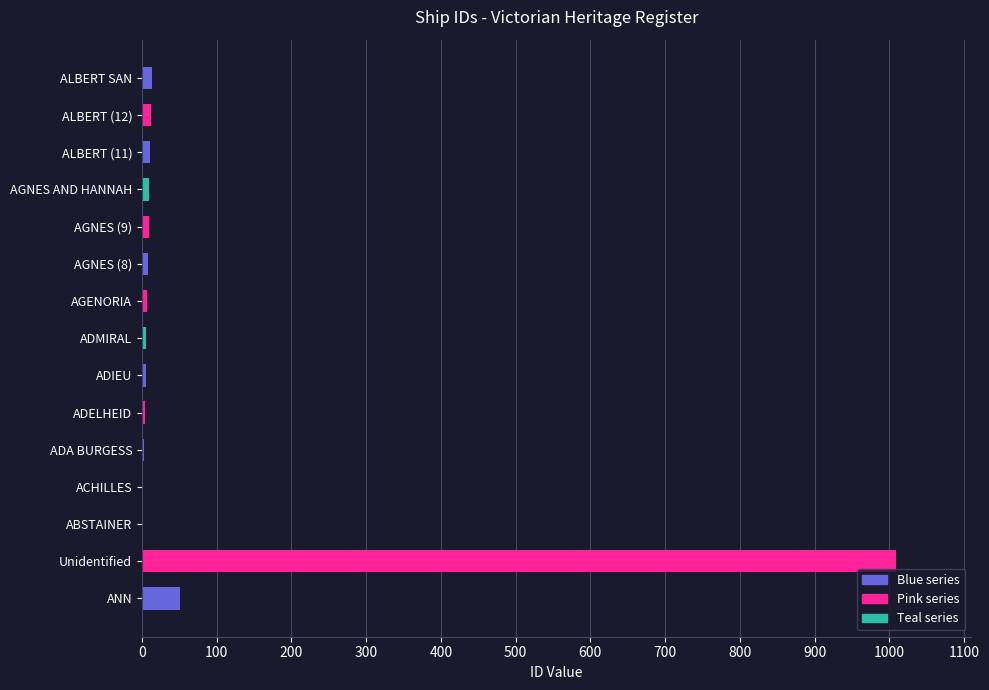

What is the sum of all values?

1151